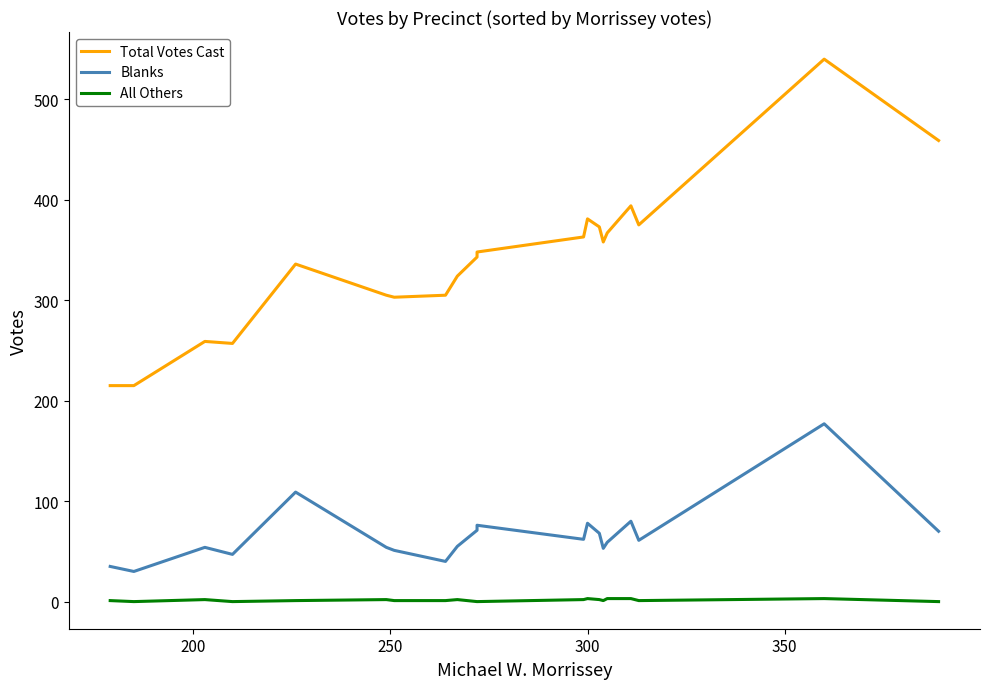

Rank the series by their maximum value, from highest to lowest.

Total Votes Cast, Blanks, All Others